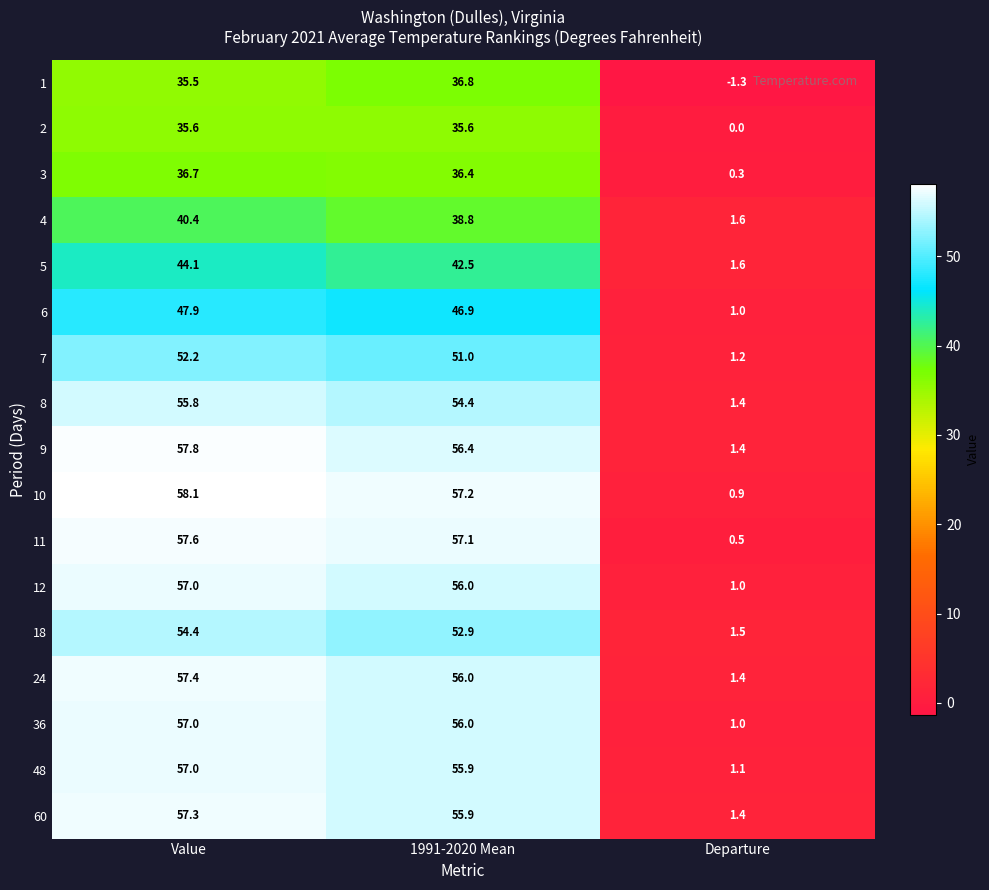

Rank the categories by 8 value from lowest to highest.

Departure, 1991-2020 Mean, Value